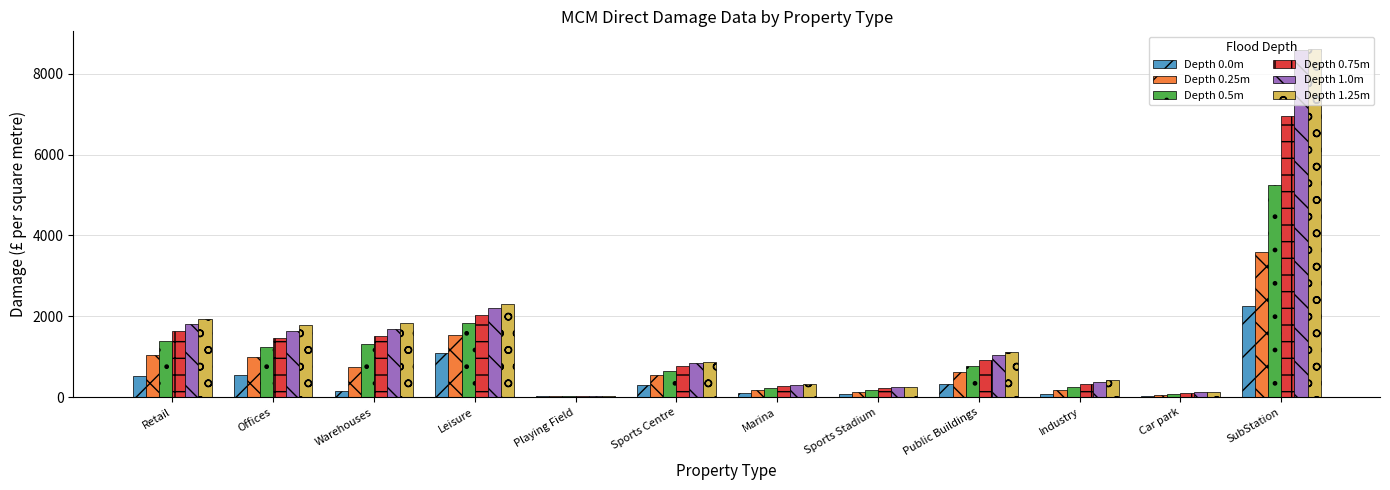

Is the value of Depth 0.5m at Car park greater than the value of Depth 0.75m at Offices?

No